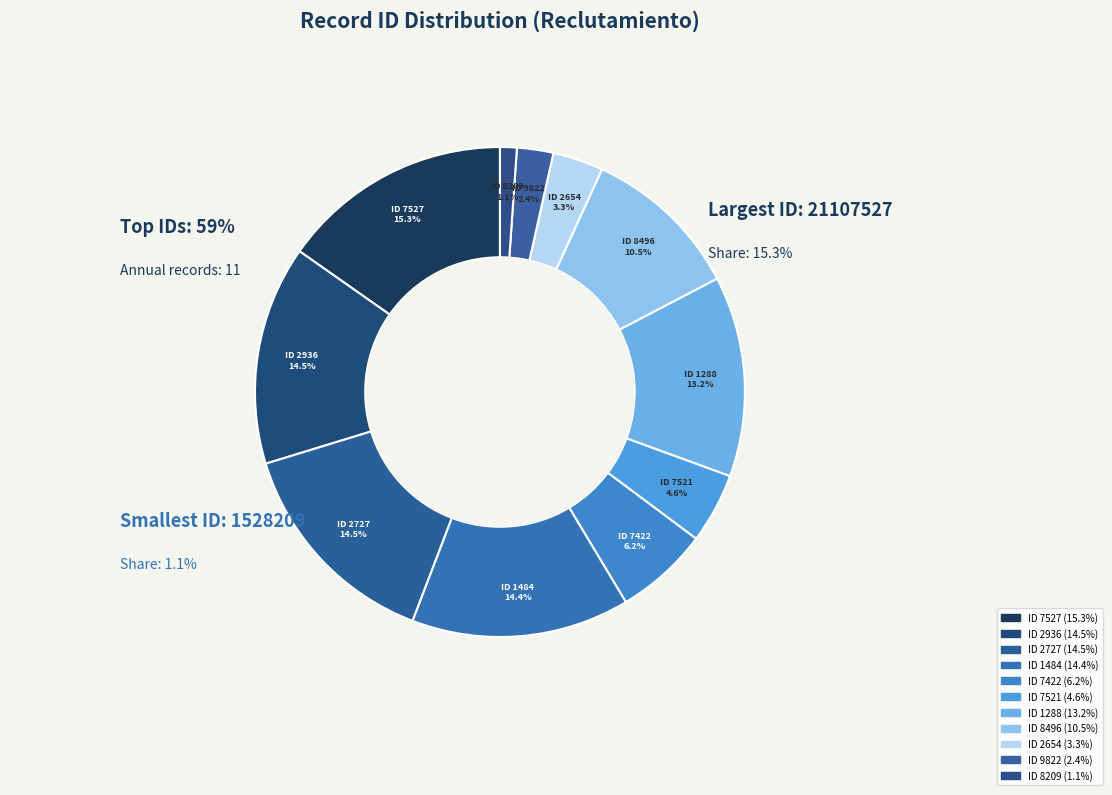

Does any single category account for the majority?

No